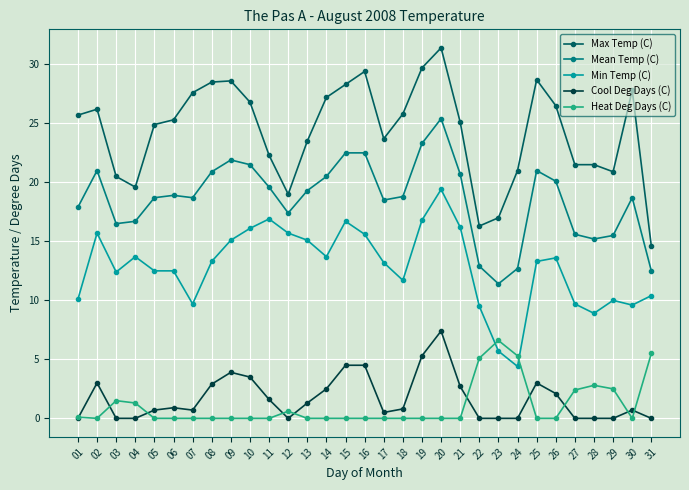

The value of Cool Deg Days (C) at 04 is -2.7. True or false?

False